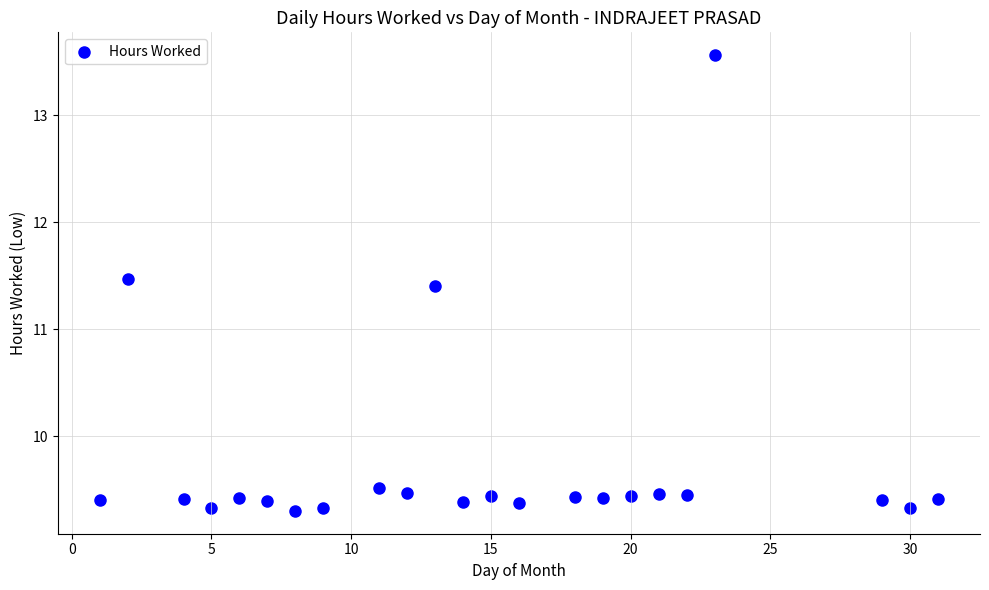

What is the range of Y values (max minus min)?

4.3